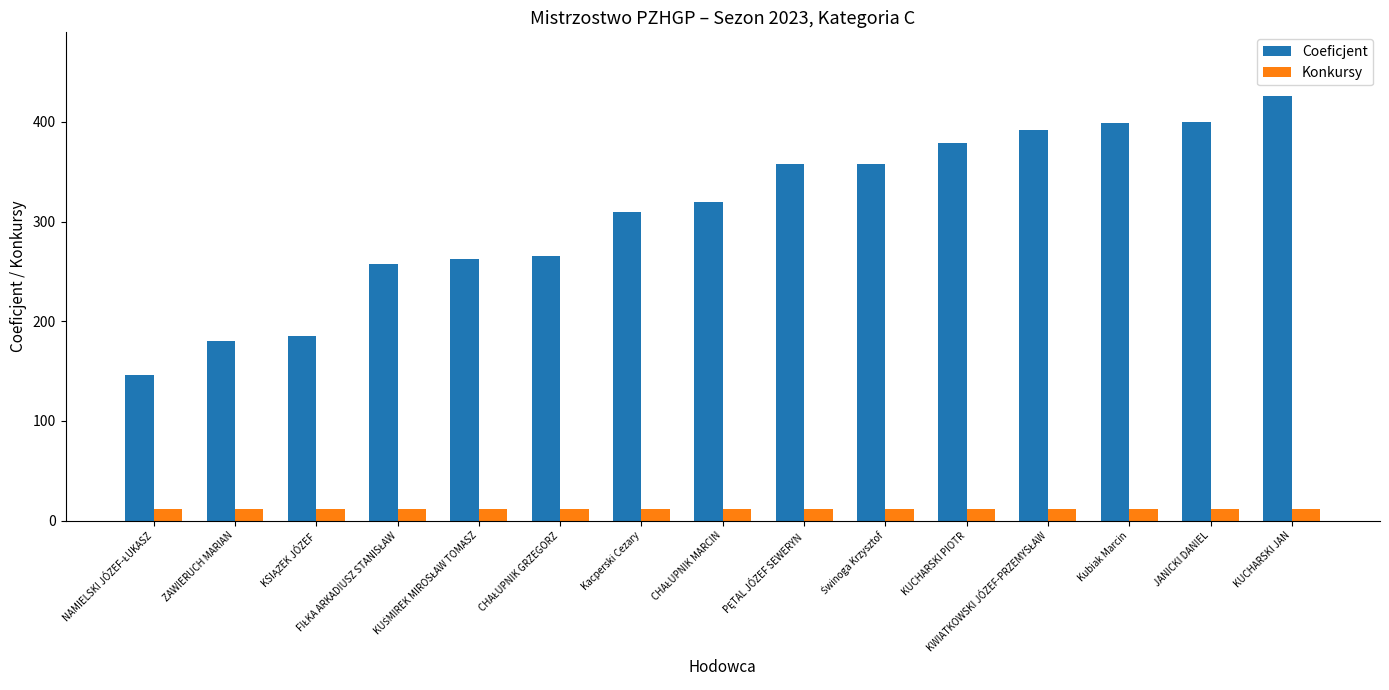

What is the sum of the Coeficjent values at ZAWIERUCH MARIAN and KUCHARSKI JAN?

606.1